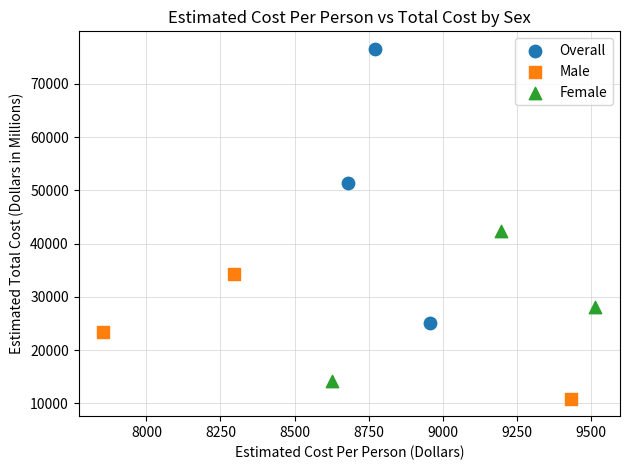

Which series reaches the minimum Y coordinate?

Male